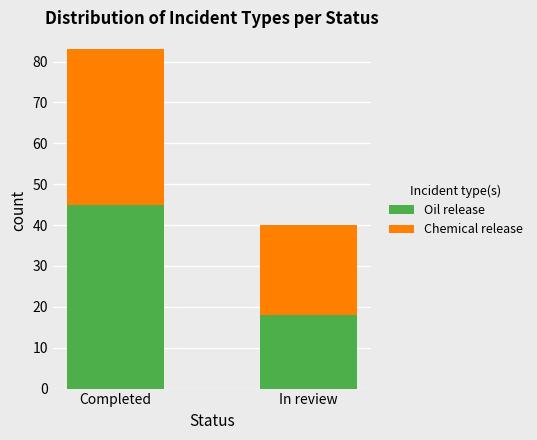

True or false: Oil release has a value of 26 at In review.

False